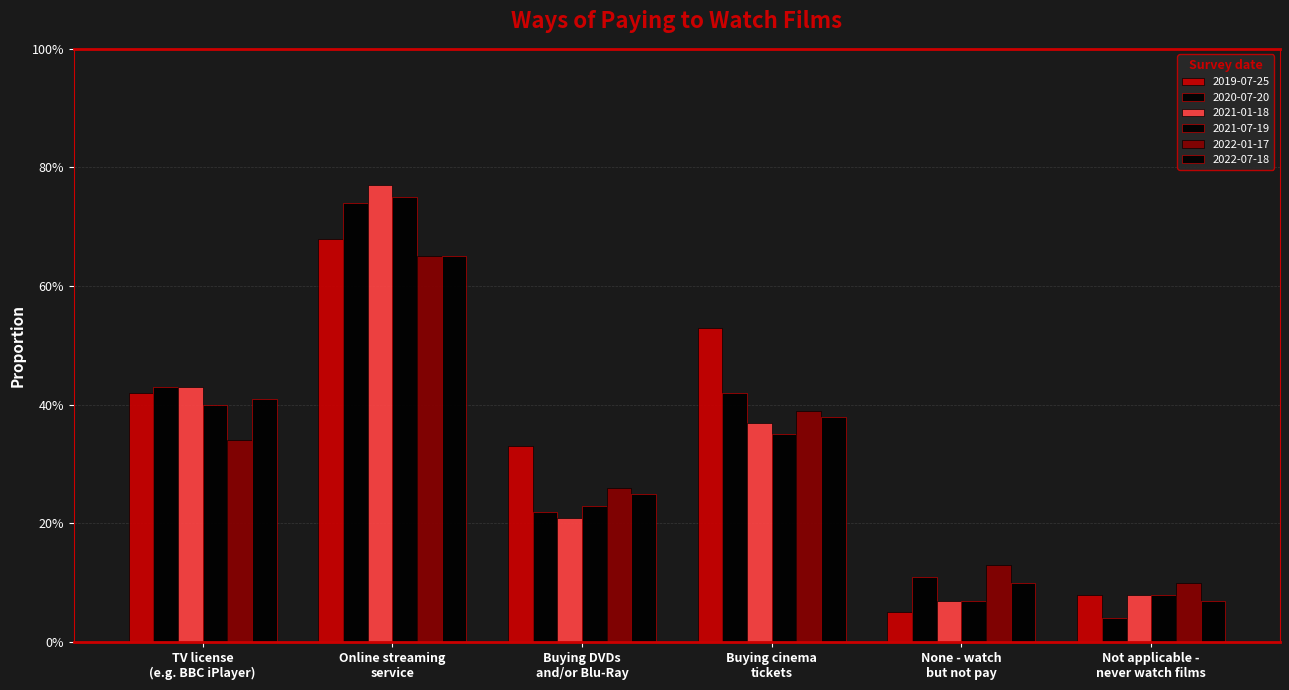

Which series changed the most between TV license
(e.g. BBC iPlayer) and Online streaming
service?

2021-07-19